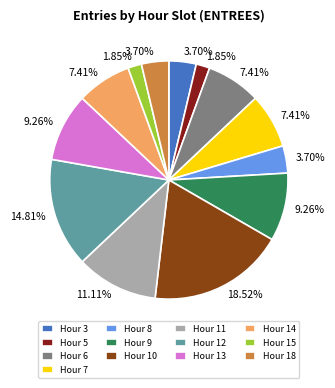

What is the ratio of the value at Hour 11 to the value at Hour 15?

6.0